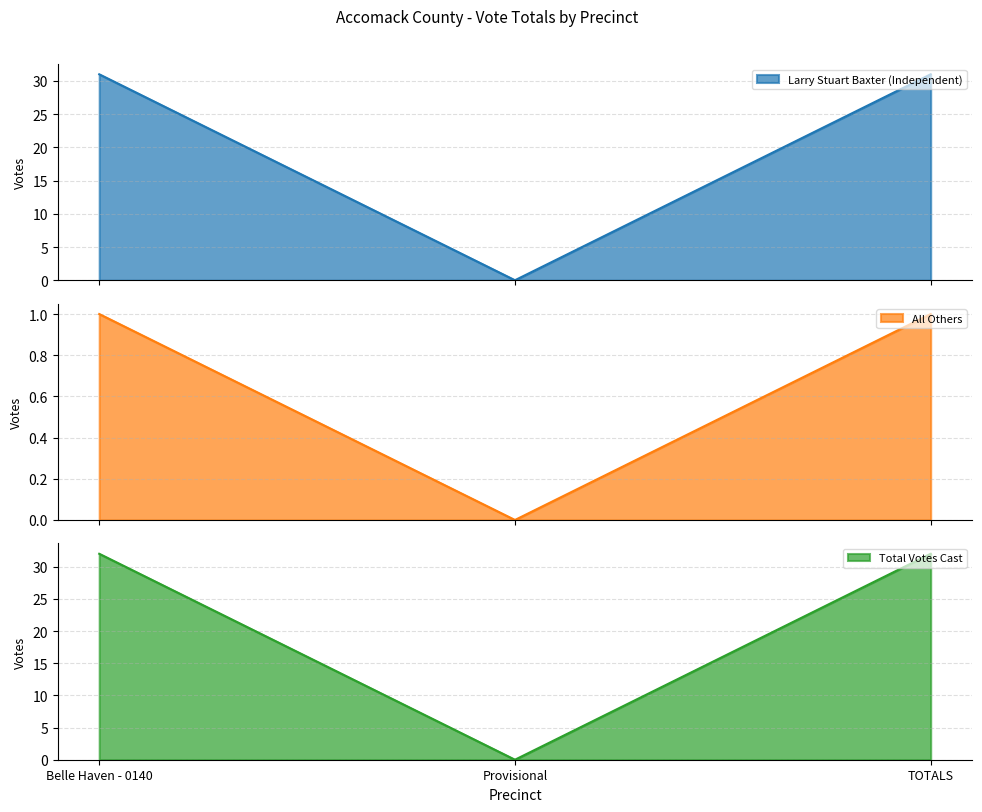

How many Larry Stuart Baxter values are between 0 and 31?

3